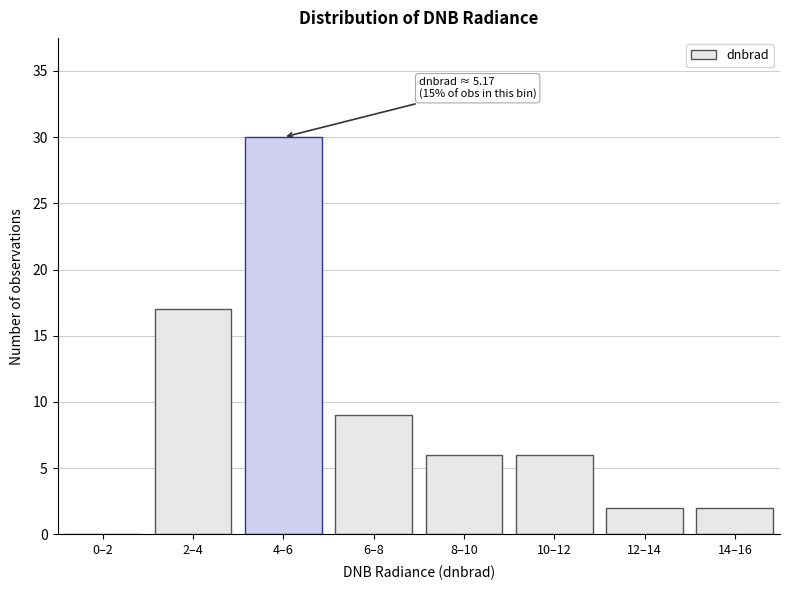

Reading left to right, transcribe all the data shown in this chart.

0–2=0	2–4=17	4–6=30	6–8=9	8–10=6	10–12=6	12–14=2	14–16=2